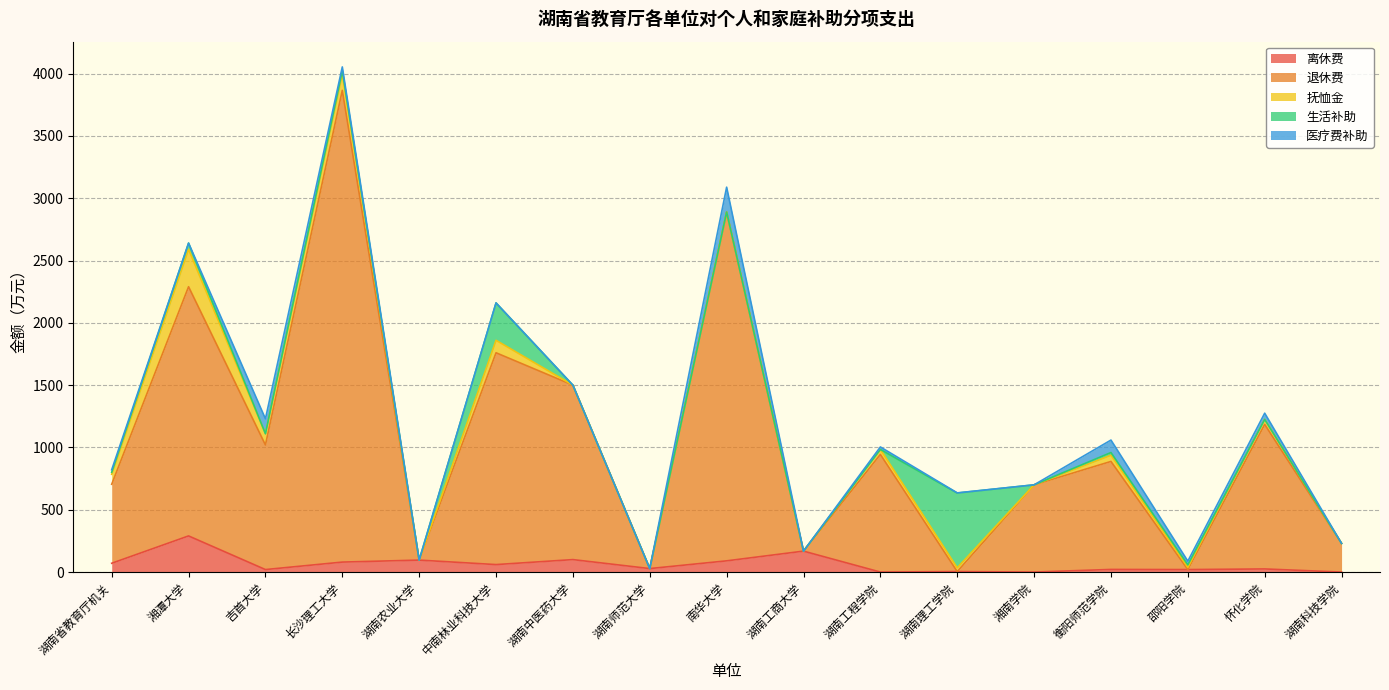

What is the difference between the highest and lowest values at 邵阳学院?

30.0